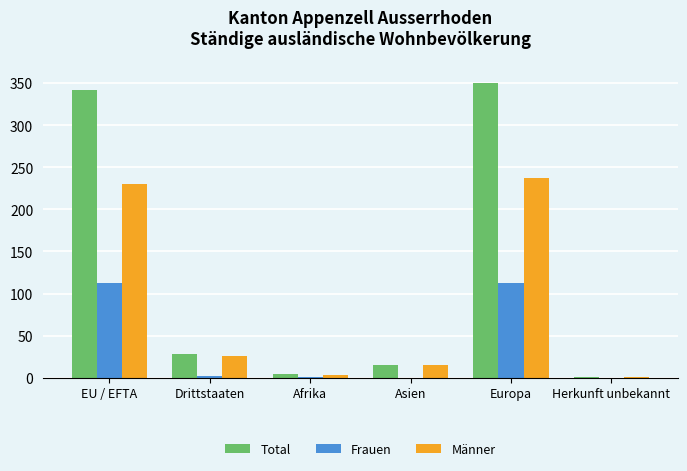

Which category has the highest value across all series?

Europa